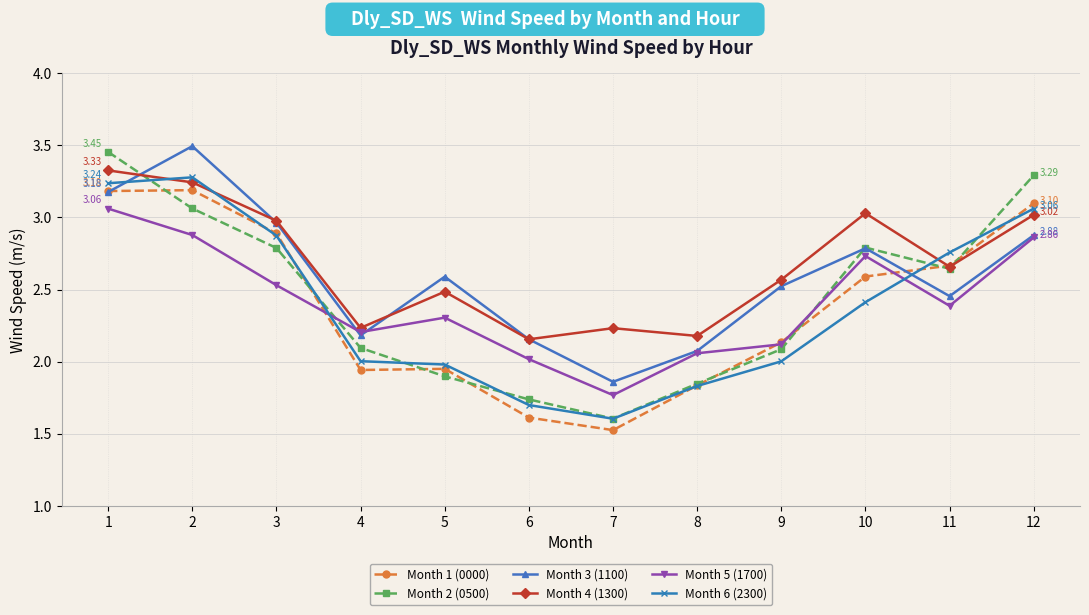

What is the spread (max minus min) of values at 5?

0.7